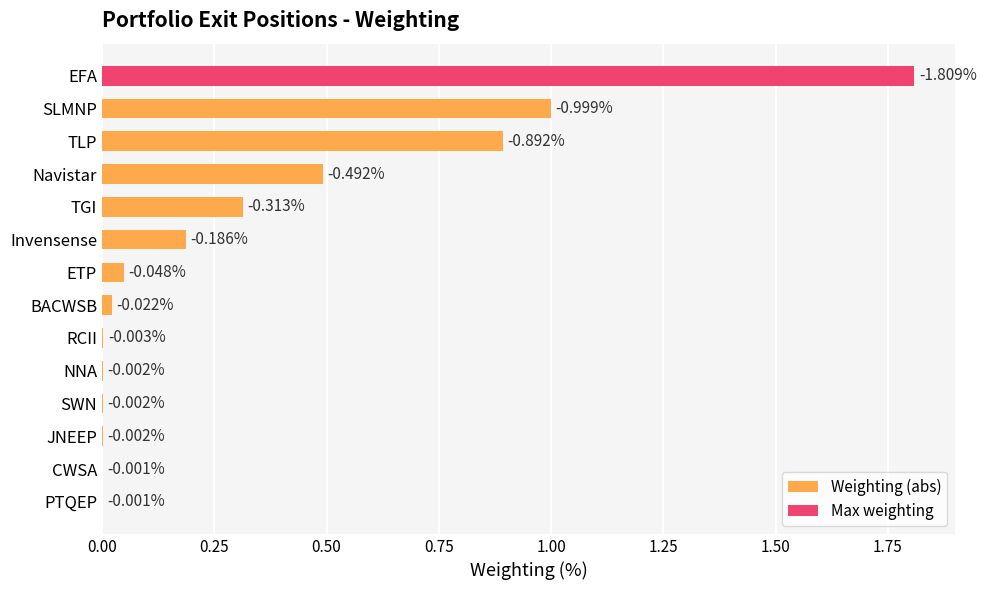

True or false: Weighting (abs) has a value of 0.0 at 0.50.

True